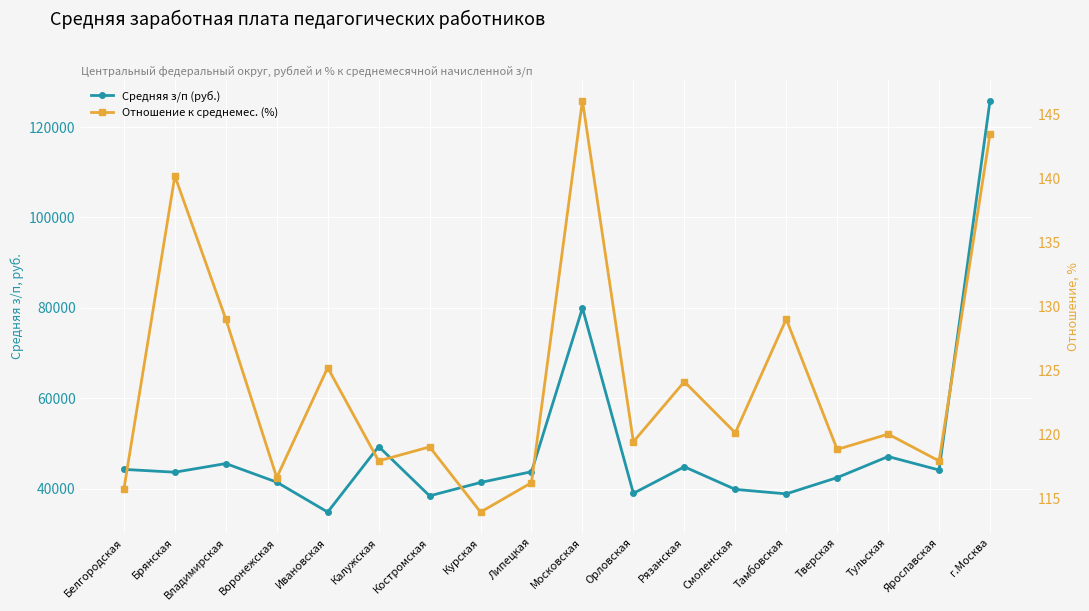

What is the value of the Средняя з/п (руб.) point at the 18th from the left?

125886.4